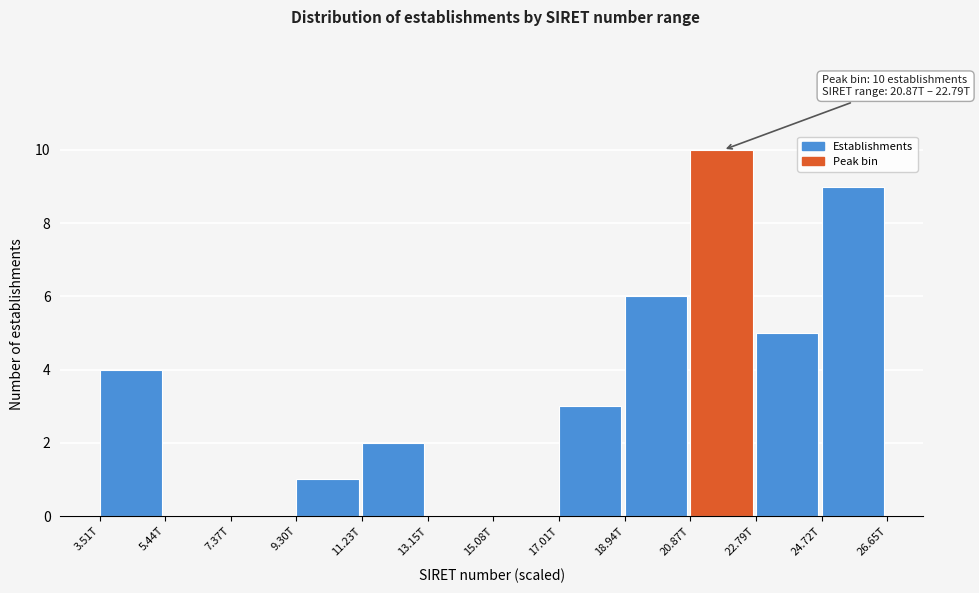

Reading left to right, transcribe all the data shown in this chart.

3.51T=4	5.44T=0	7.37T=0	9.30T=1	11.23T=2	13.15T=0	15.08T=0	17.01T=3	18.94T=6	20.87T=10	22.79T=5	24.72T=9